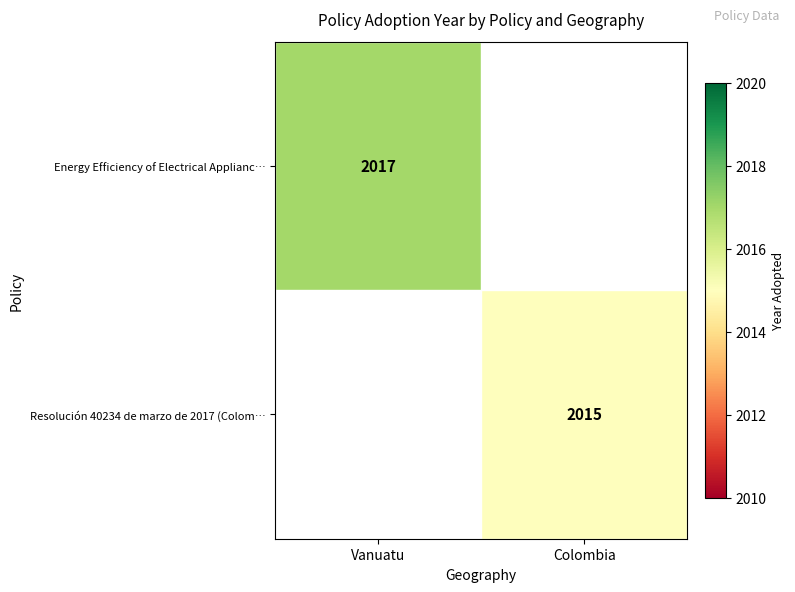

The Energy Efficiency of Electrical Applianc… series shows 2845 at Vanuatu. True or false?

False